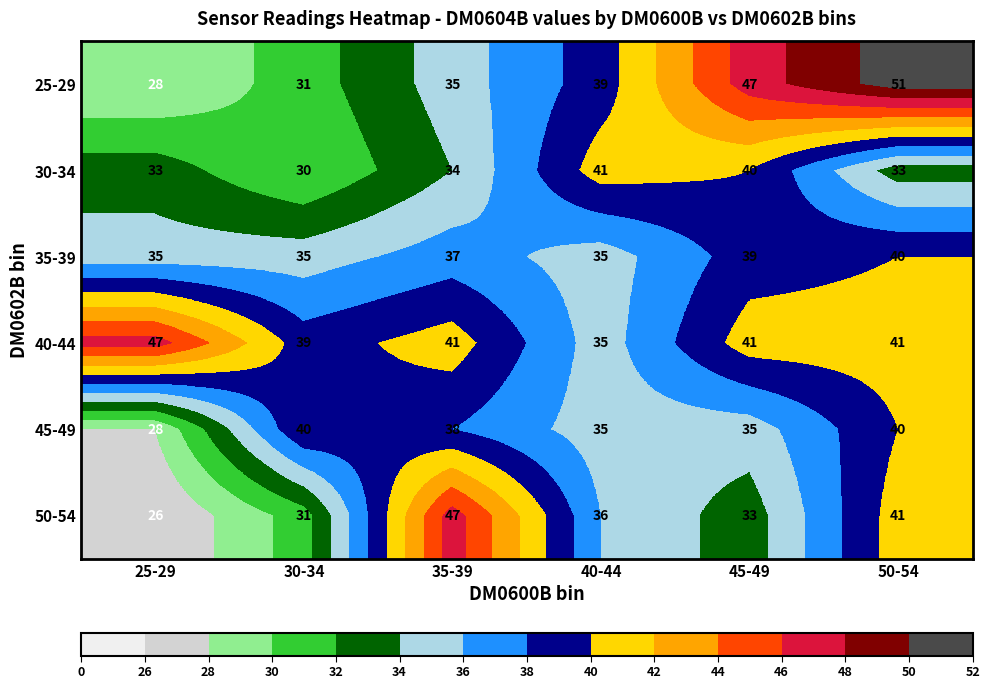

How many series are shown in this chart?

6